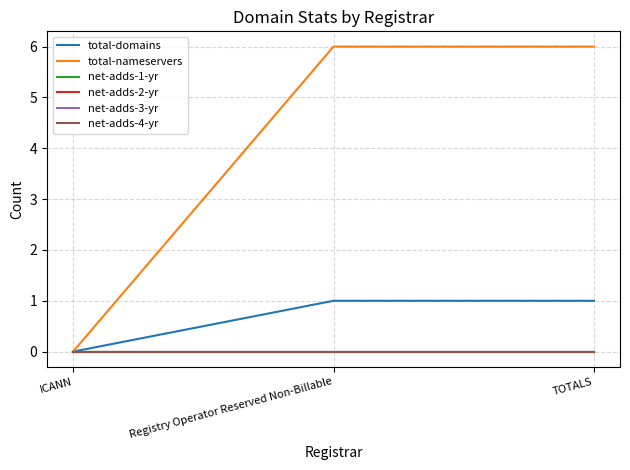

Does the chart display data point markers on the line(s)?

No